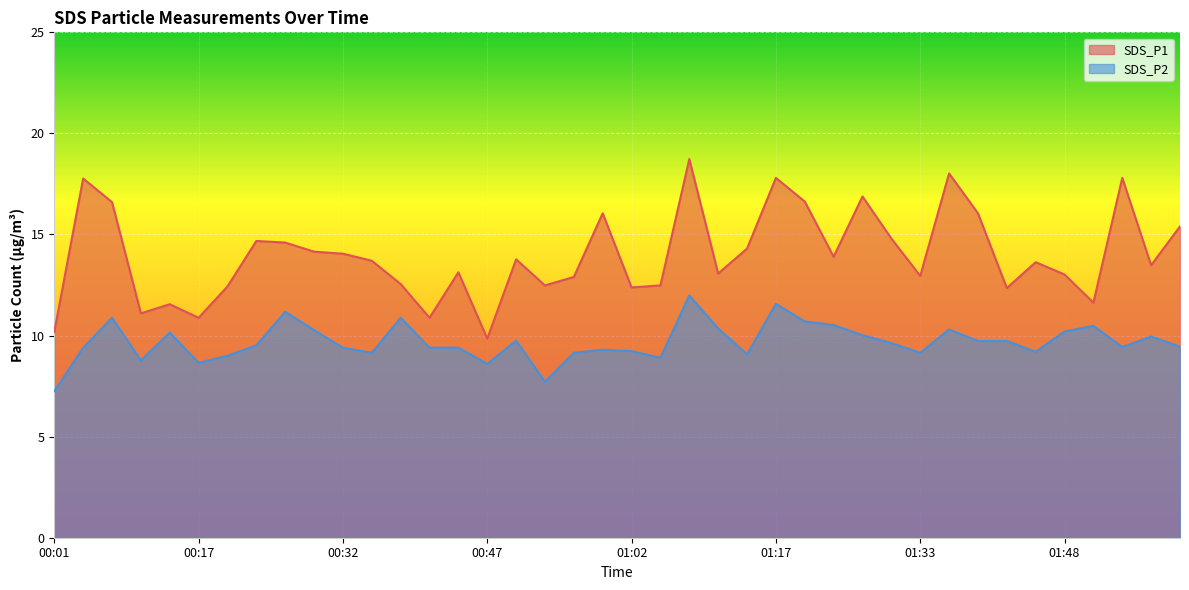

The SDS_P2 series shows 9.7 at 01:42. True or false?

True